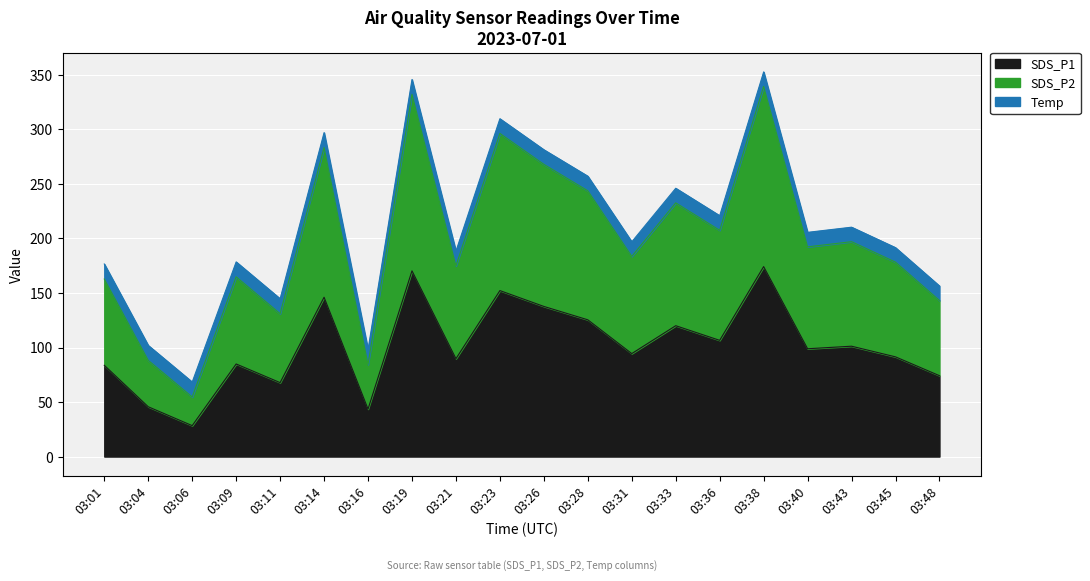

Which series has the largest range (max minus min)?

SDS_P2